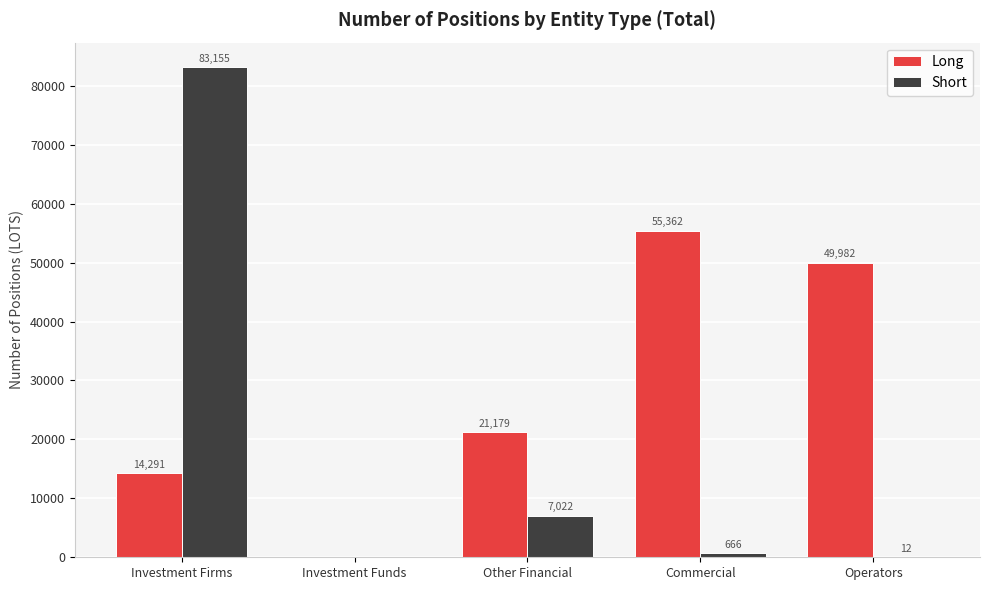

Does the chart contain stacked bars?

No